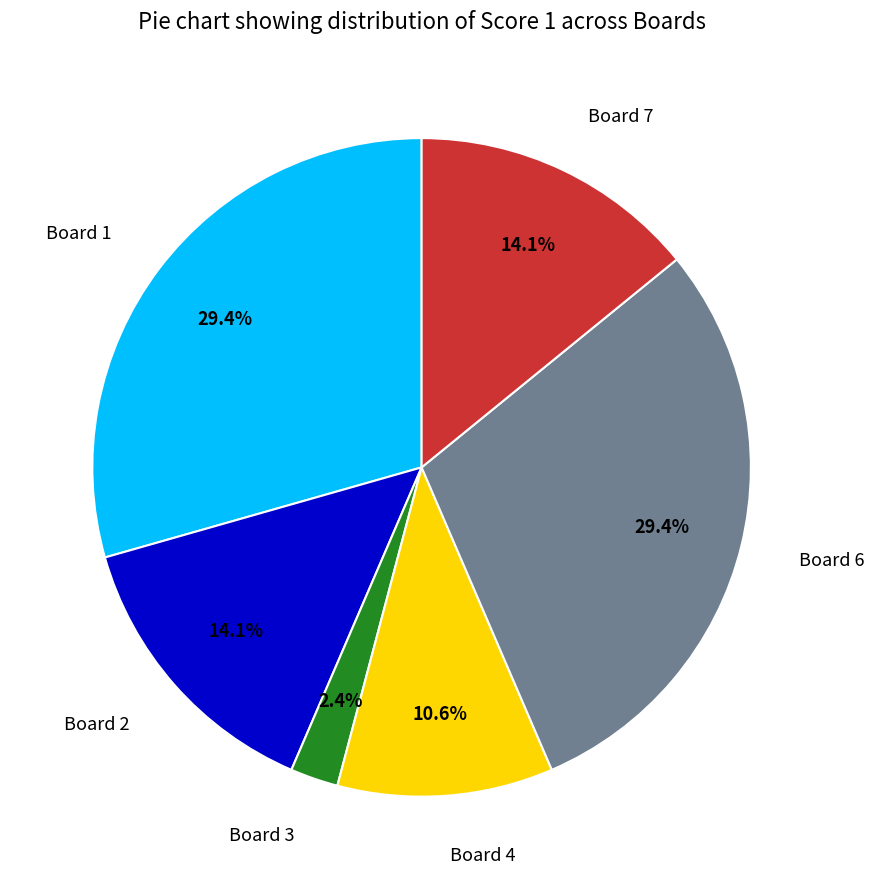

Which has a higher value, Board 1 or Board 4?

Board 1